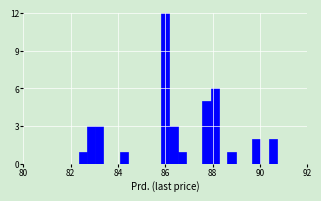

Read against the x-axis, roughly where is the centre of the tallest bar?

86.0